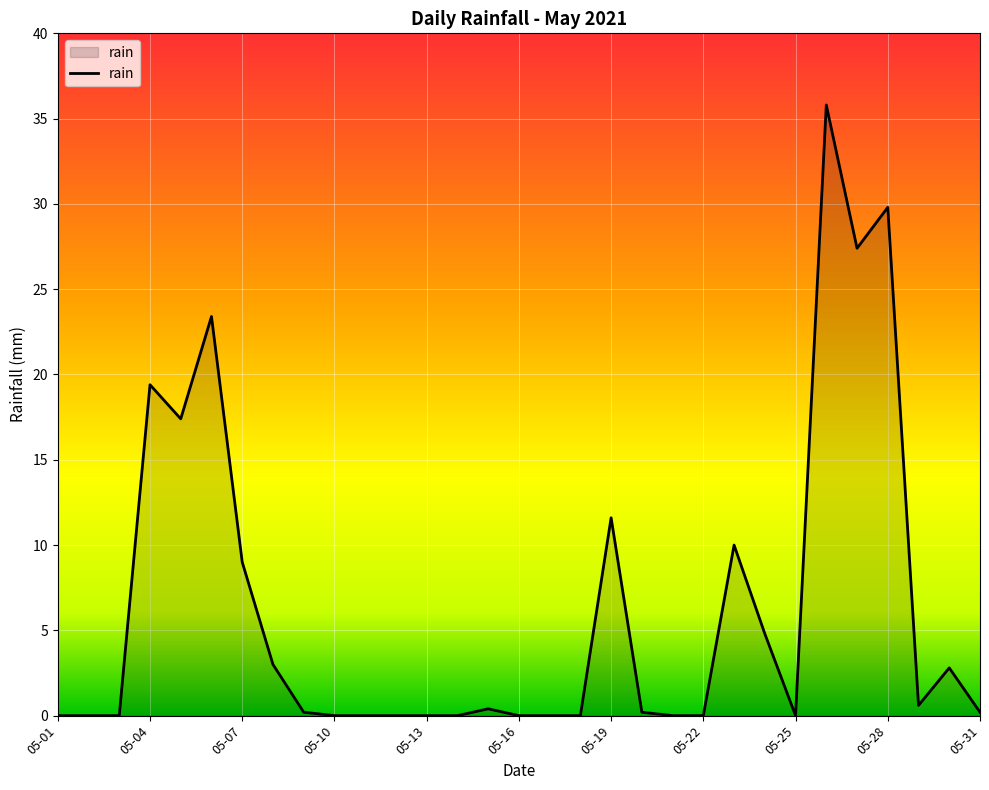

What is the difference between the maximum and minimum values?

35.8